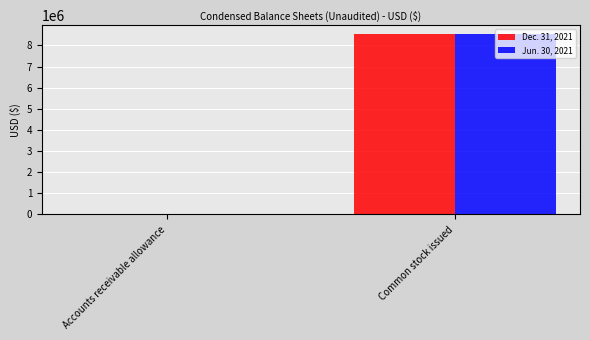

Which category has the highest value in the Jun. 30, 2021 series?

Common stock issued